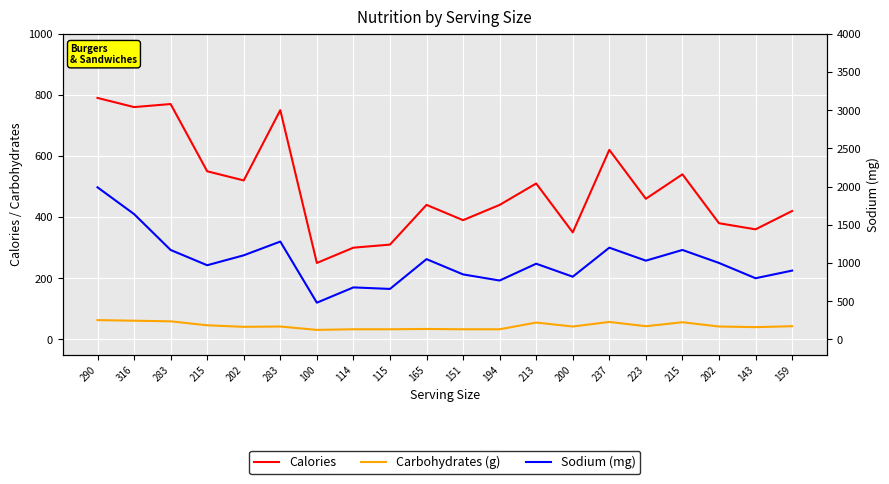

What is the difference between the Sodium (mg) values at 159 and 290?

1090